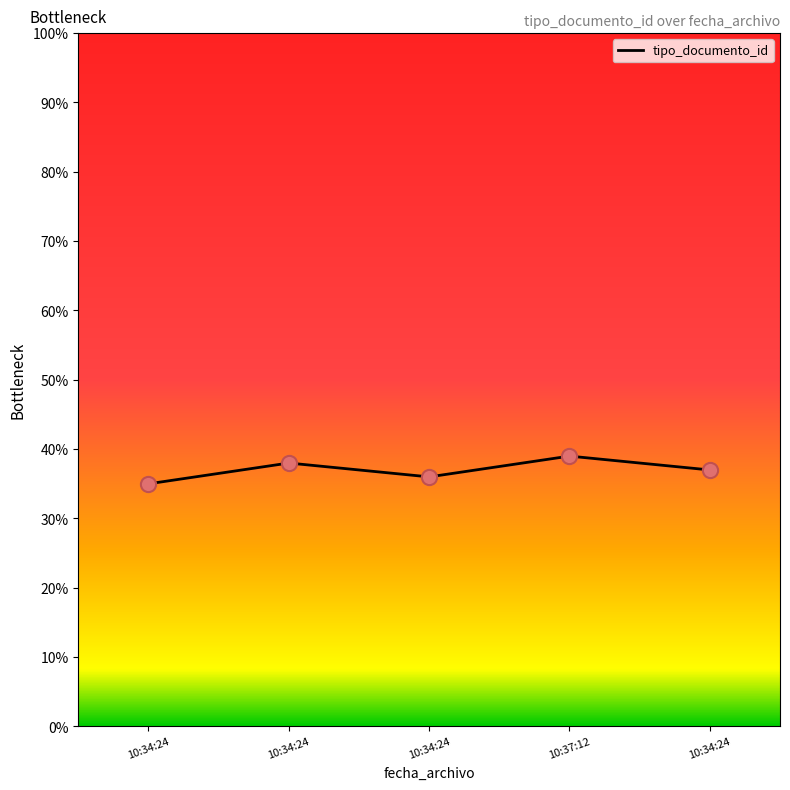

How many categories are shown in the chart?

5